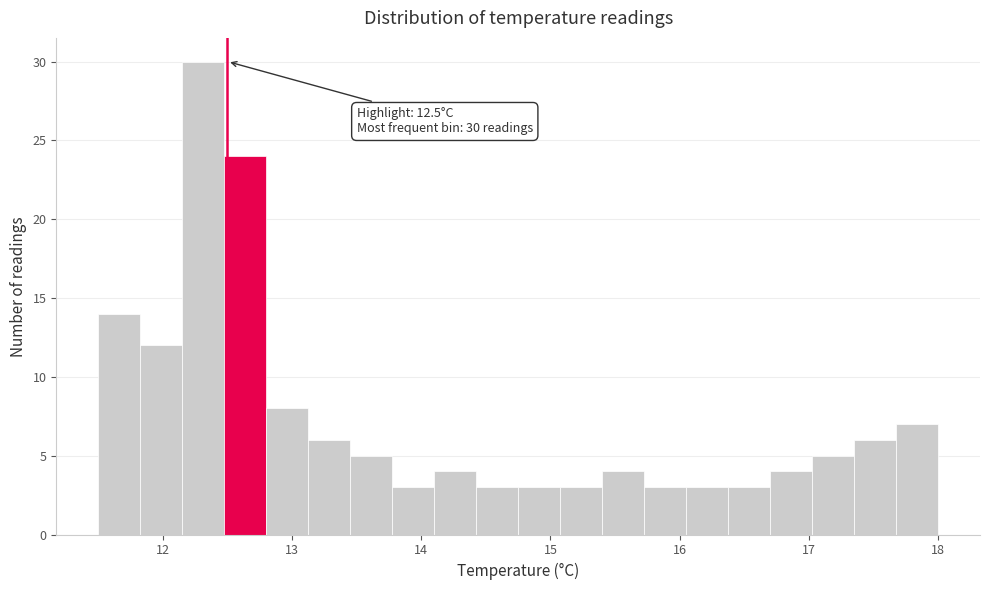

Read against the x-axis, roughly where is the centre of the tallest bar?

12.3